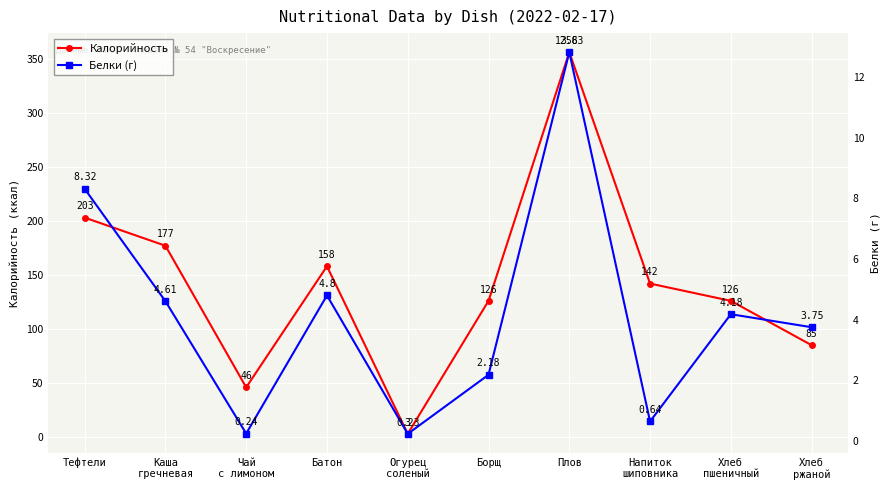

Reading left to right, transcribe all the data shown in this chart.

Калорийность: 203.0	177.0	46.0	158.0	3.0	126.0	356.0	142.0	126.0	85.0
Белки (г): 8.3	4.6	0.2	4.8	0.2	2.2	12.8	0.6	4.2	3.8